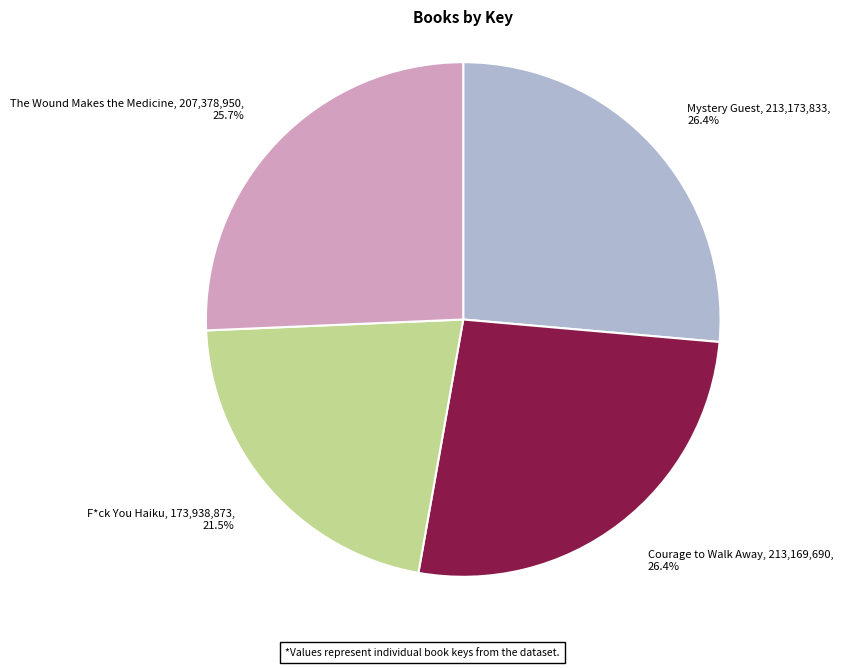

True or false: Courage to Walk Away accounts for 26% of the total.

True